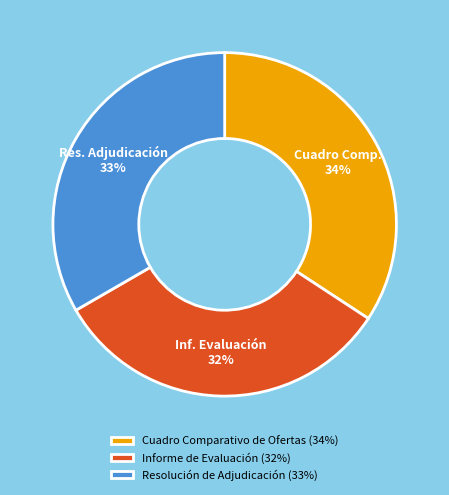

Is the sum of Informe de Evaluación and Resolución de Adjudicación greater than half?

Yes